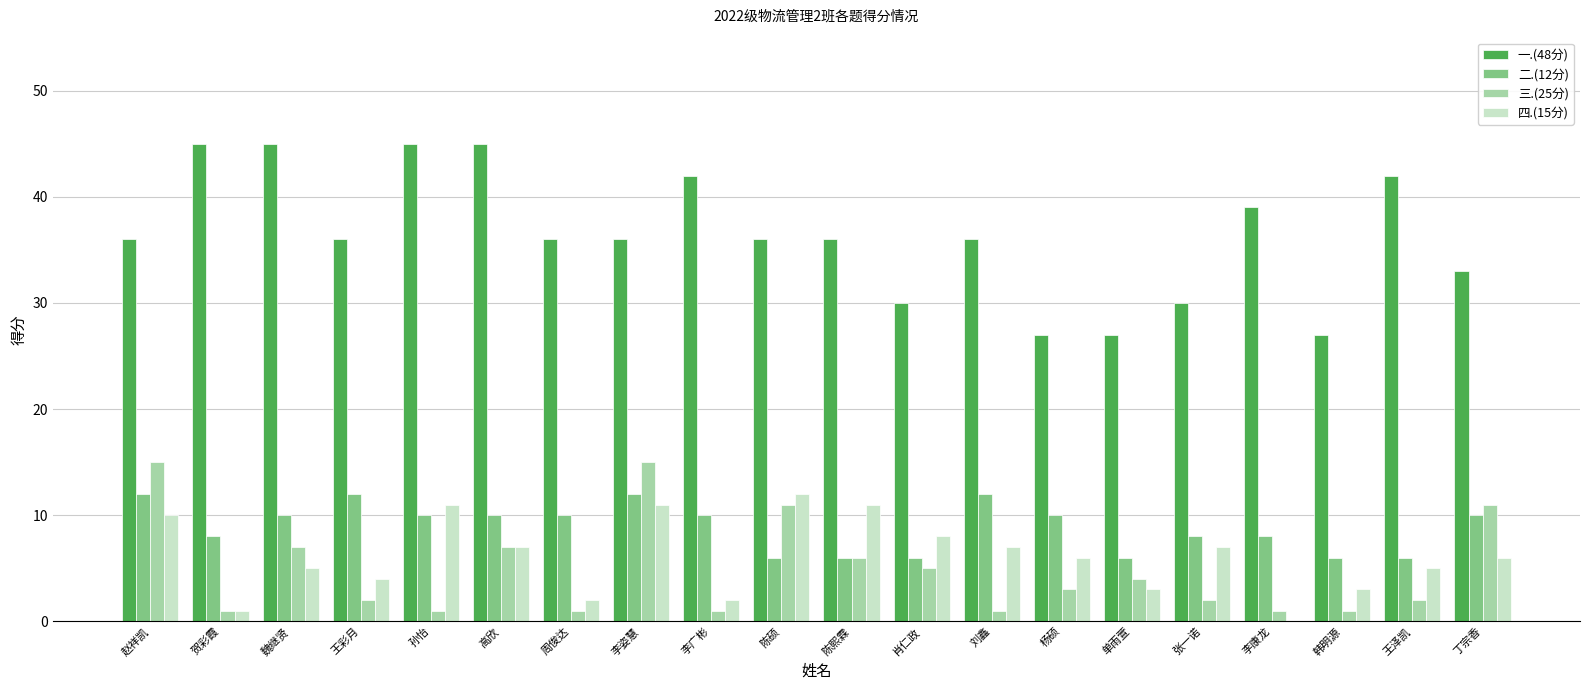

What is the sum of the 三.(25分) values at 陈熙霖 and 陈硕?

17